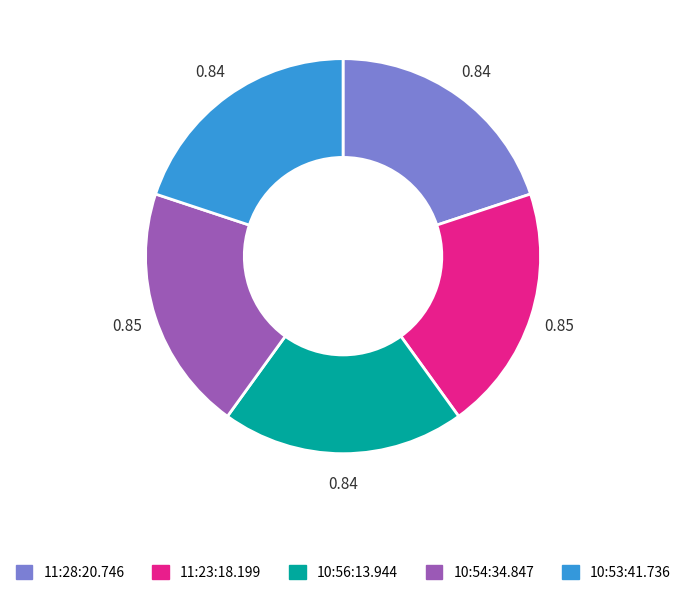

Is 11:28:20.746 the majority of the pie?

No